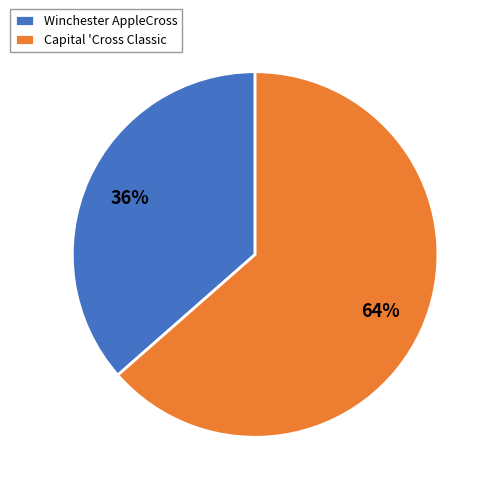

How many segments does this pie chart have?

2